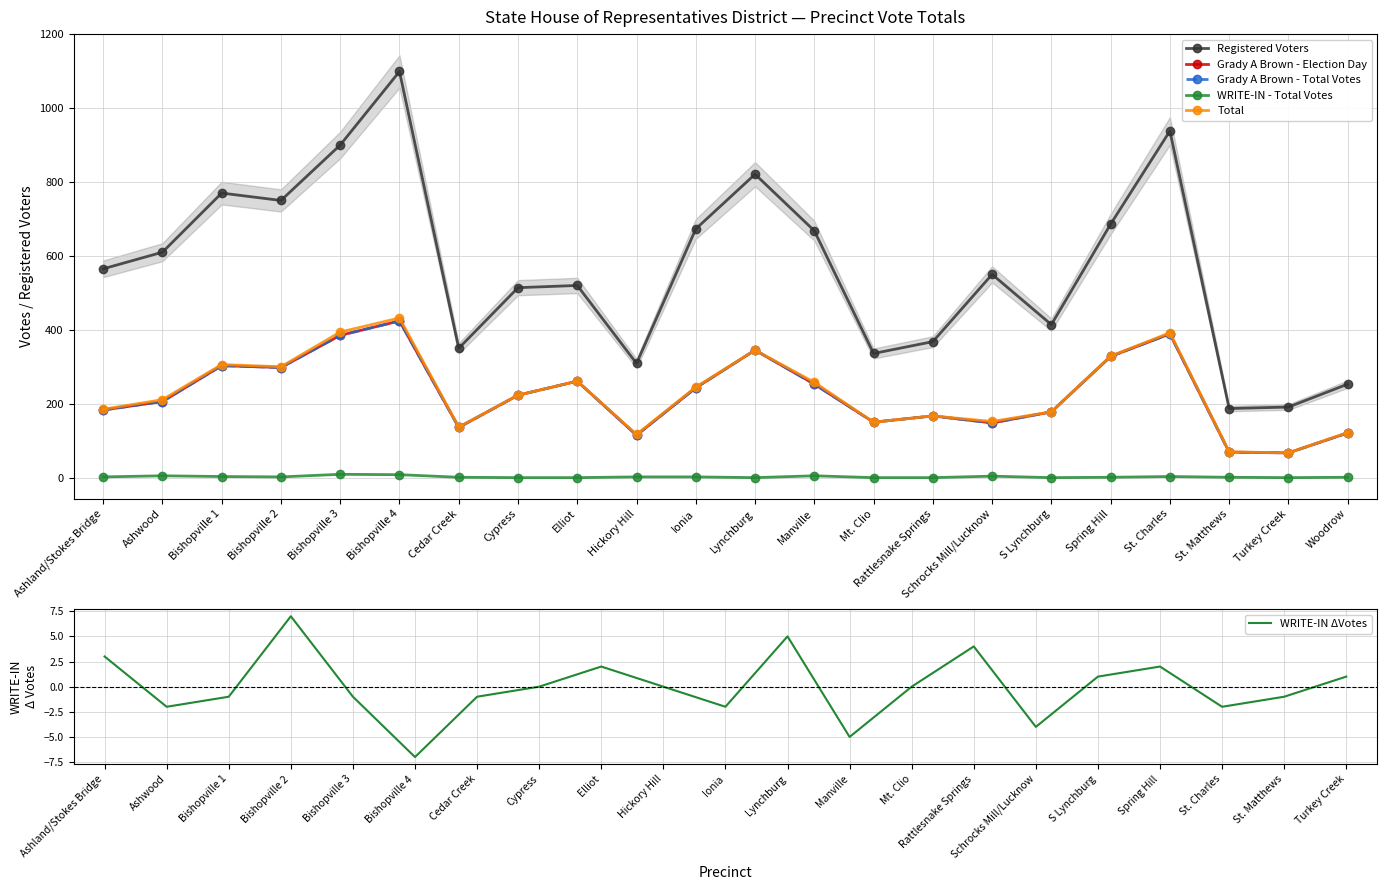

True or false: Registered Voters and Grady A Brown - Election Day cross at least once.

False